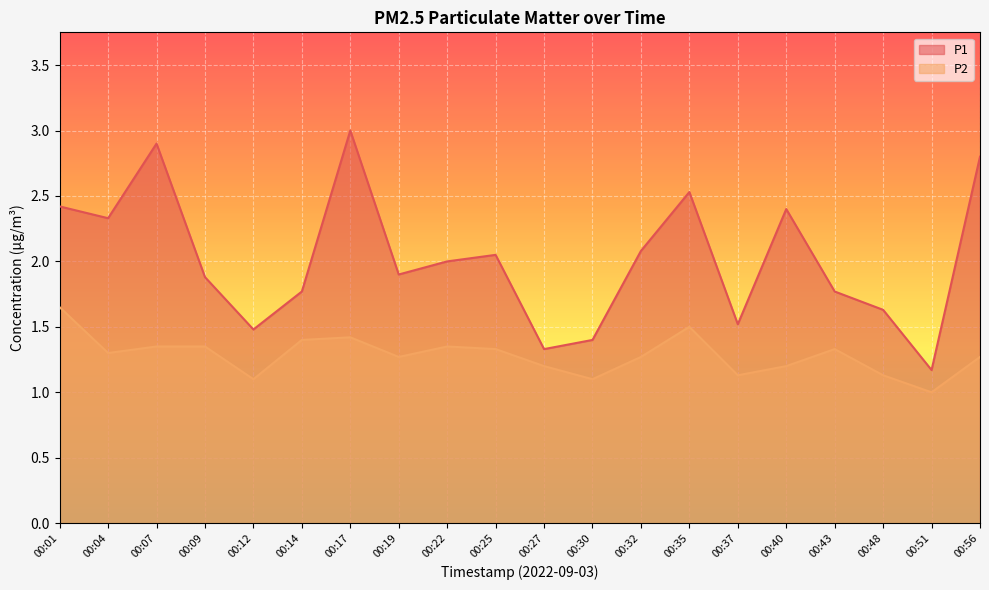

List the series in order of their overall mean, lowest first.

P2, P1